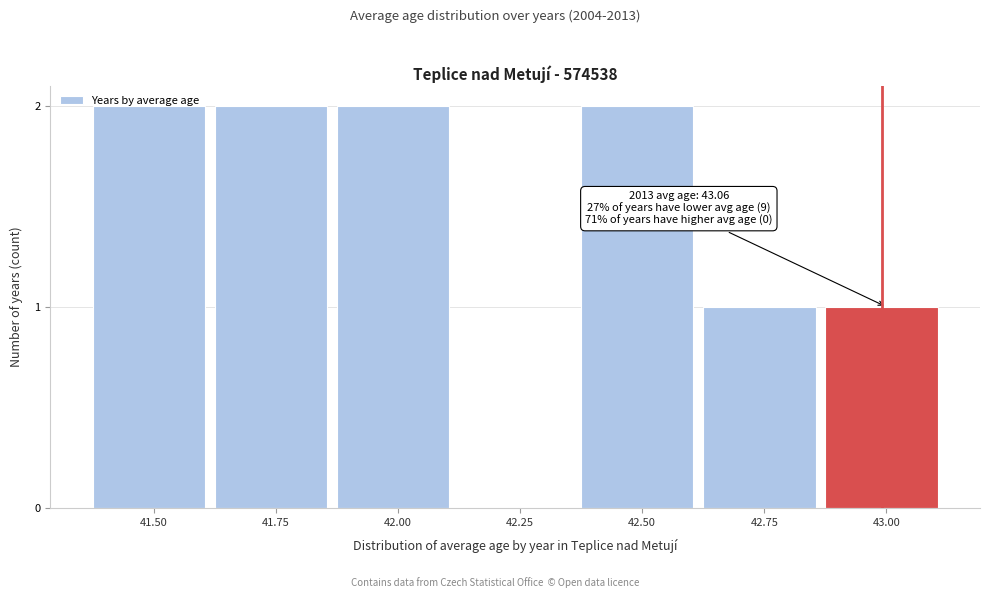

True or false: the data shows -1 at 42.25.

False